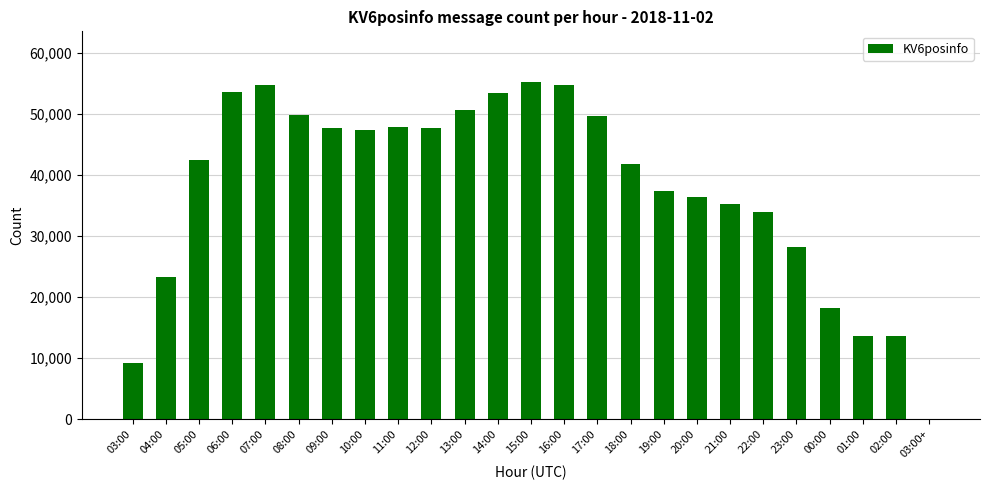

Which has a higher value, 13:00 or 19:00?

13:00